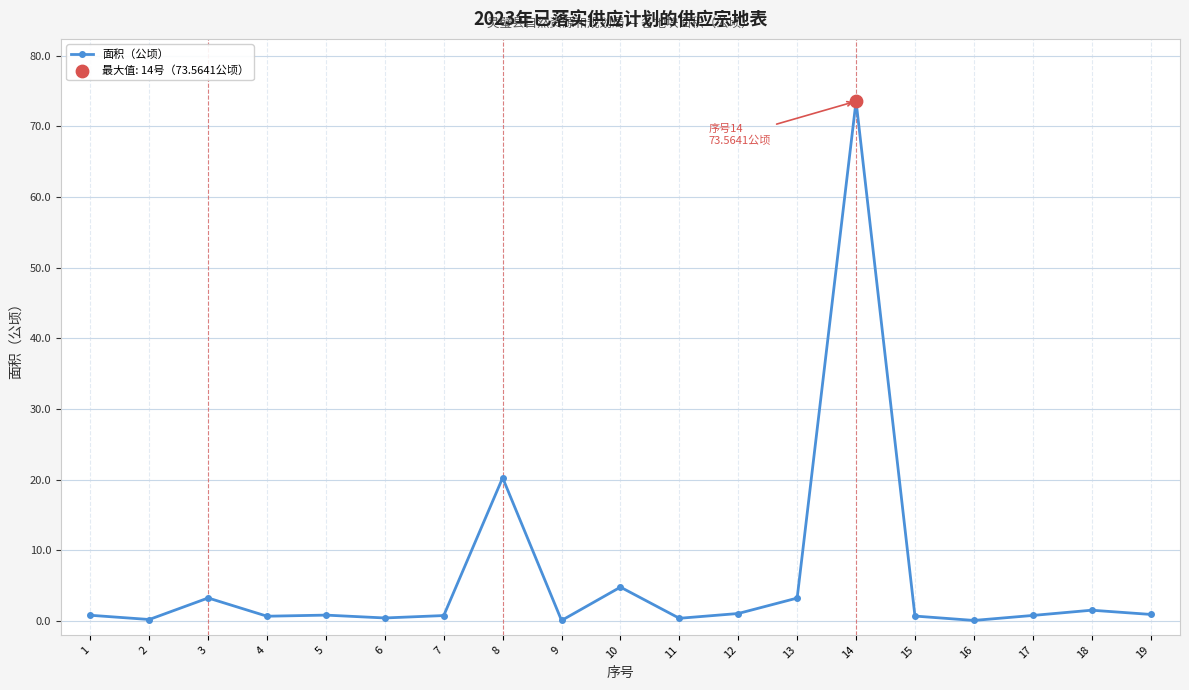

Between 9 and 13, which is larger?

13